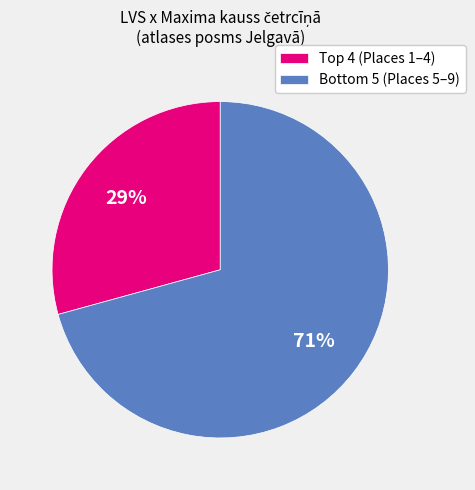

Which slice is the largest?

Bottom 5 (Places 5–9)